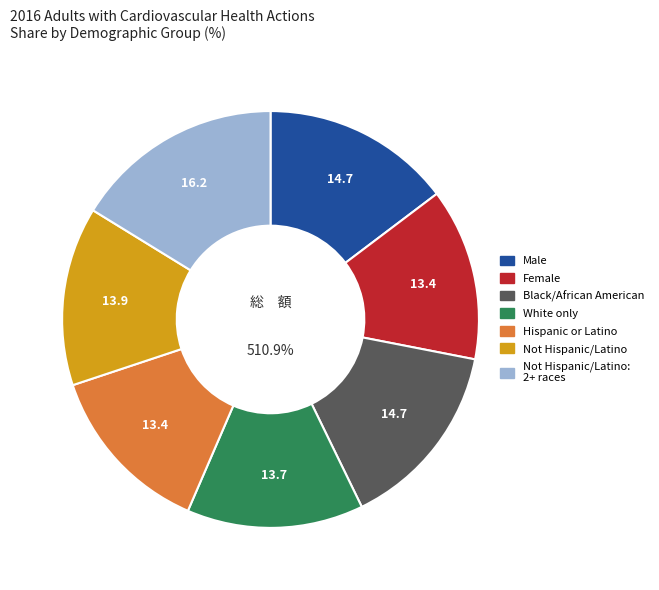

Do Not Hispanic or Latino: 2 or more races and Female together represent more than half of the pie?

No